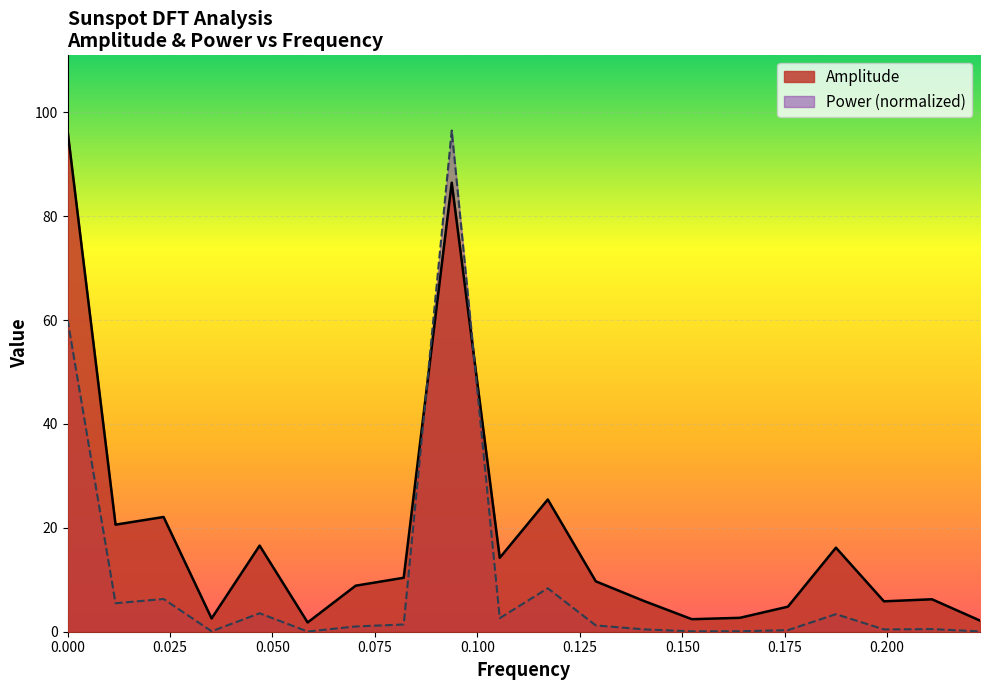

List the labels in order of Amplitude value, largest first.

0, 0.09375, 0.1171875, 0.0234375, 0.01171875, 0.046875, 0.1875, 0.10546875, 0.08203125, 0.12890625, 0.0703125, 0.2109375, 0.140625, 0.19921875, 0.17578125, 0.1640625, 0.03515625, 0.15234375, 0.22265625, 0.05859375